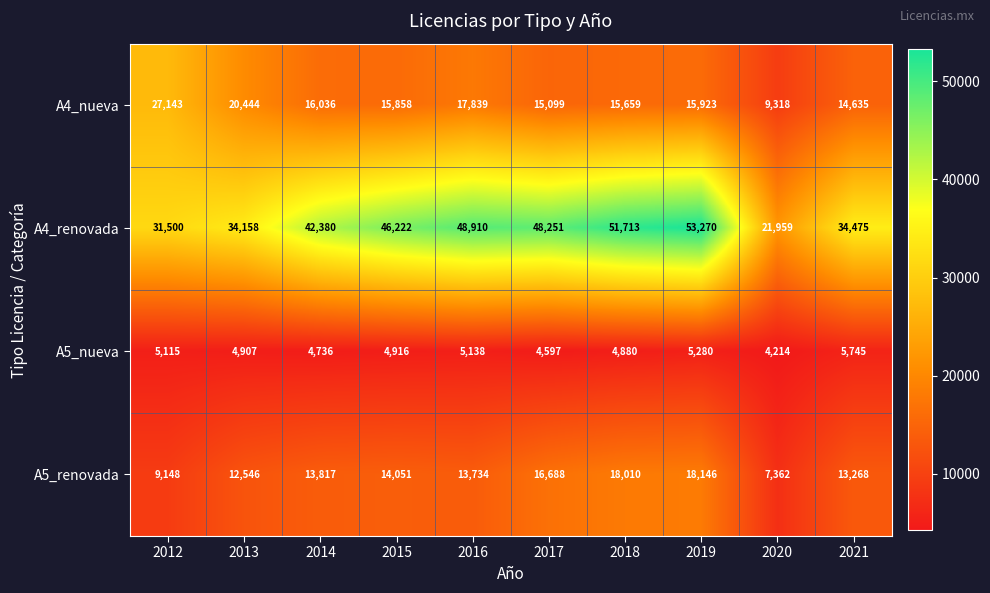

How many data points in A5_nueva are less than 4916?

5